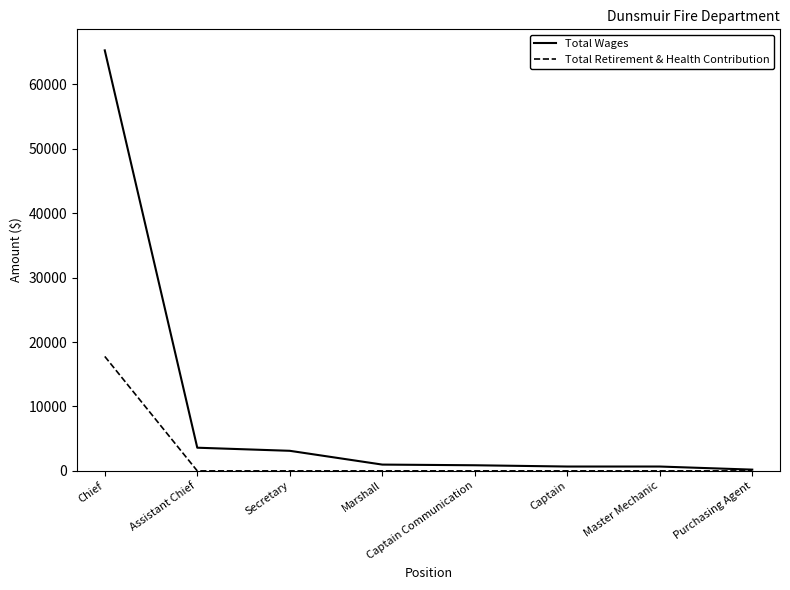

How many values in the Total Retirement & Health Contribution series exceed 0?

1